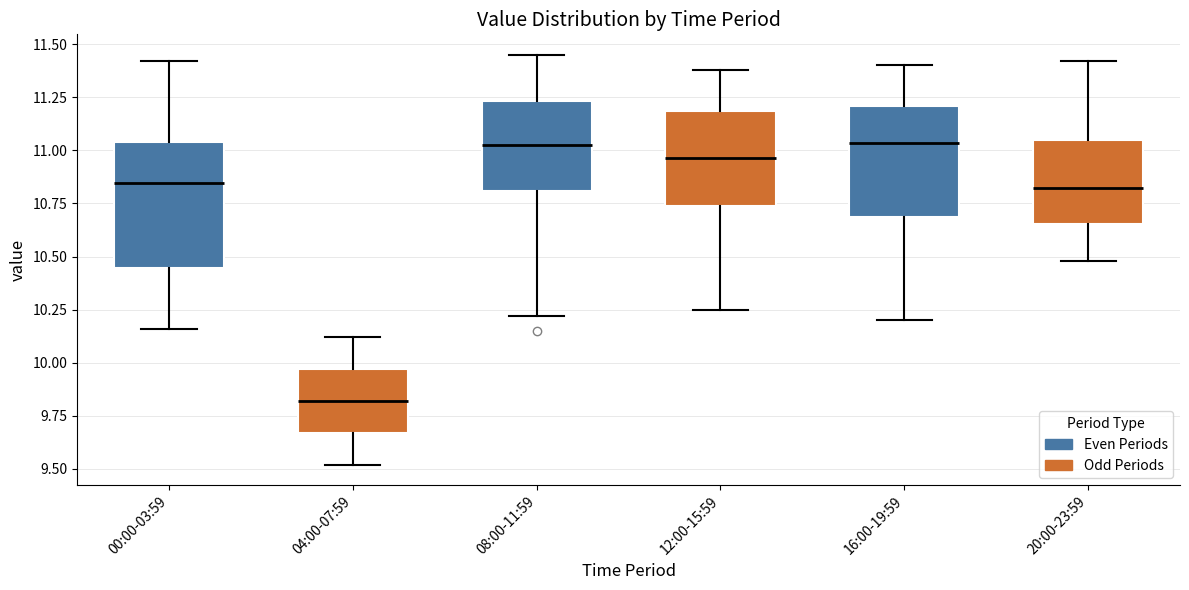

Reading left to right, transcribe this box plot: for each box, give where its median line is, the range the box spans, and where its two whiskers end, as read against the y-axis. The values are not printed on the chart, so give them approximately, as read against the axis.

00:00-03:59: median 10.85, box 10.45 to 11.05, whiskers 10.15 to 11.40
04:00-07:59: median 9.80, box 9.65 to 9.95, whiskers 9.50 to 10.10
08:00-11:59: median 11.05, box 10.80 to 11.25, whiskers 10.20 to 11.45
12:00-15:59: median 10.95, box 10.75 to 11.20, whiskers 10.25 to 11.40
16:00-19:59: median 11.05, box 10.70 to 11.20, whiskers 10.20 to 11.40
20:00-23:59: median 10.85, box 10.65 to 11.05, whiskers 10.50 to 11.40